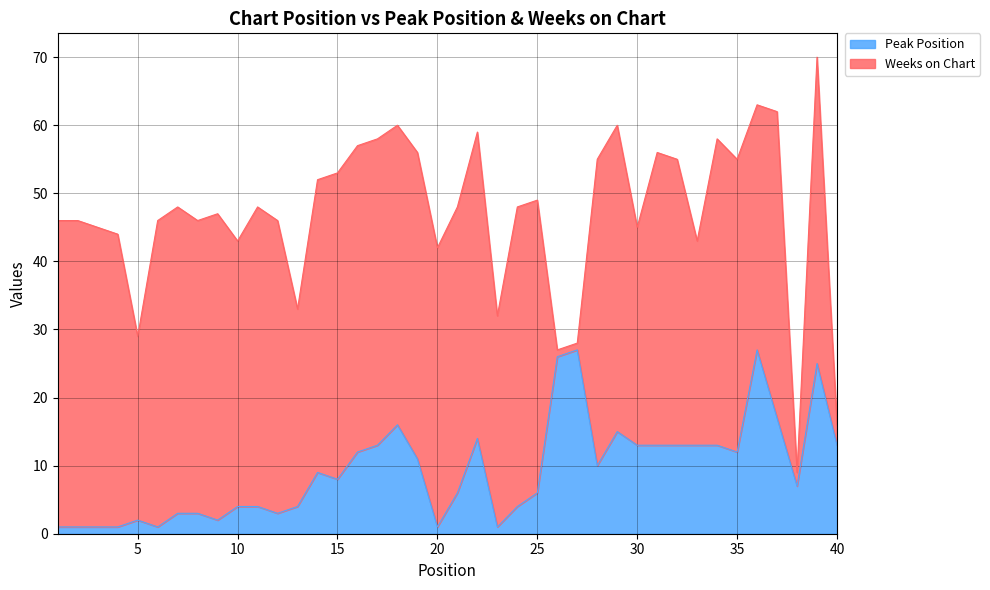

Reading right to left, extract all data points from this chart.

13	25	7	17	27	12	13	13	13	13	13	15	10	27	26	6	4	1	14	6	1	11	16	13	12	8	9	4	3	4	4	2	3	3	1	2	1	1	1	1